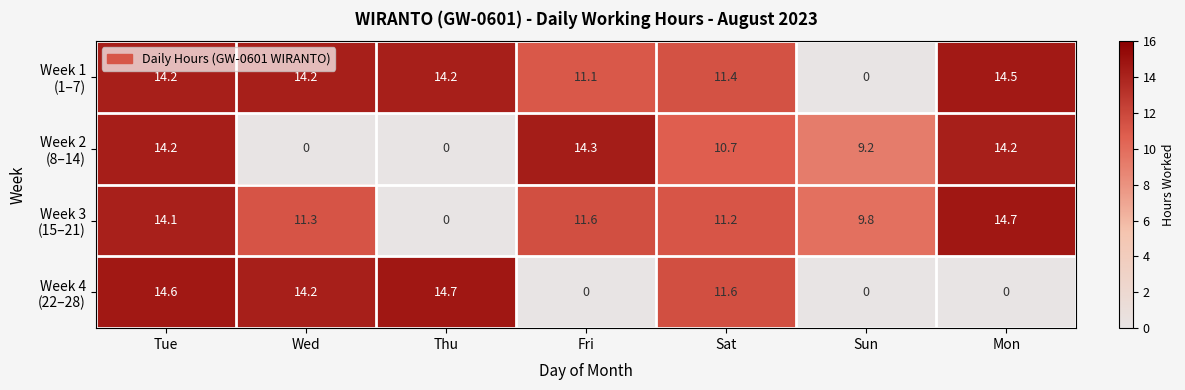

What is the difference between the highest and lowest values at Sat?

0.9